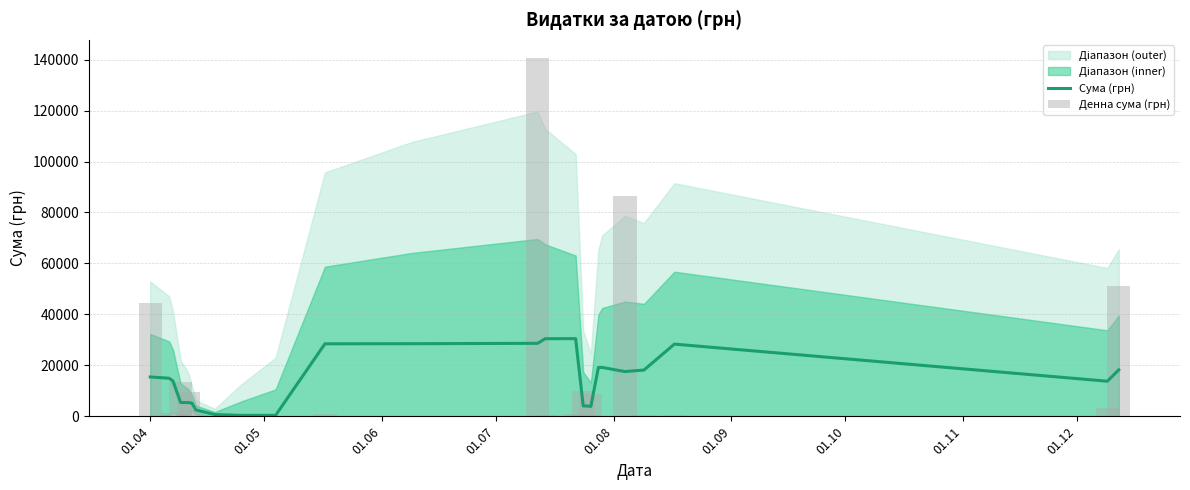

What is the label of the 5th bar from the left?

01.08